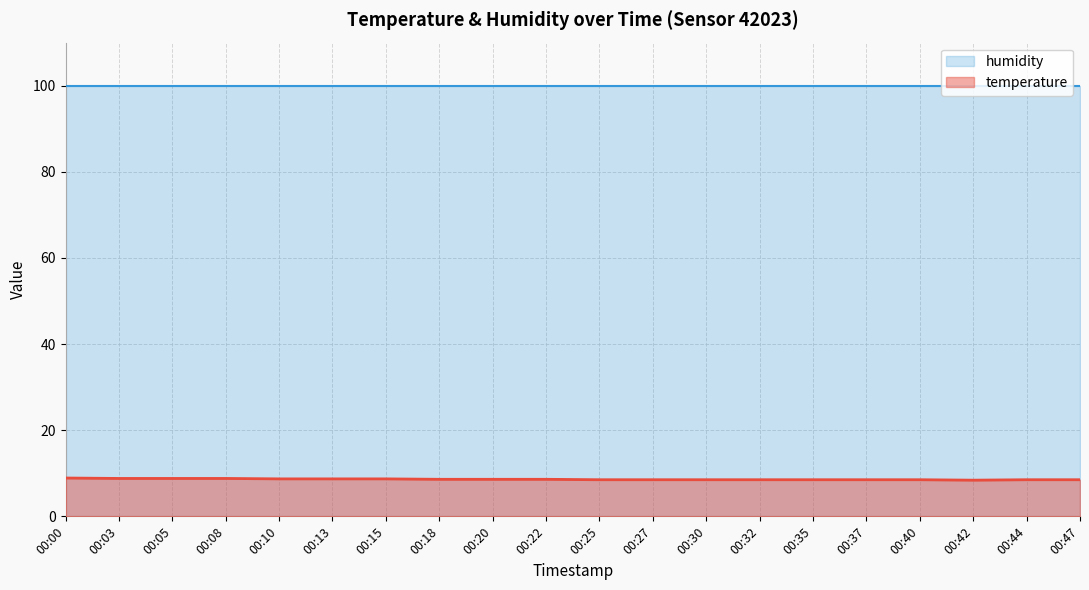

What value does the data have at 00:44?

8.5